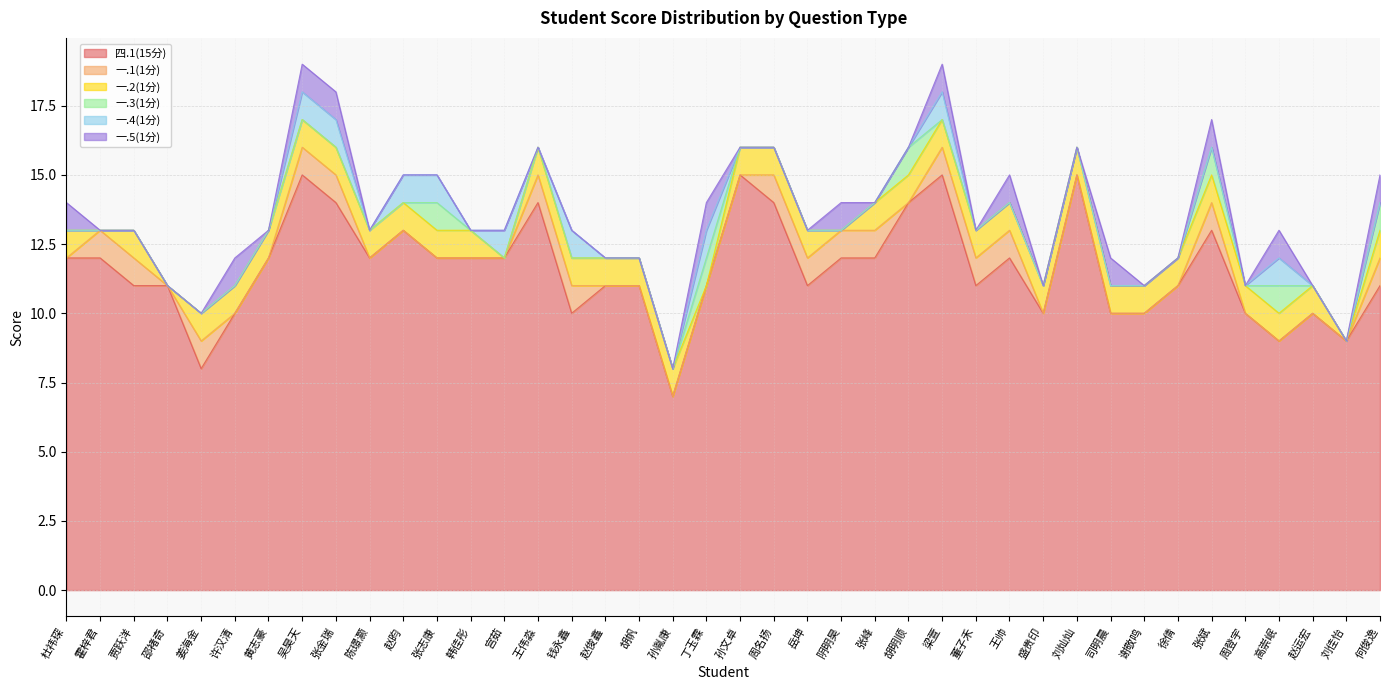

After their last crossing, which series has the higher values: 一.4(1分) or 一.3(1分)?

一.4(1分)